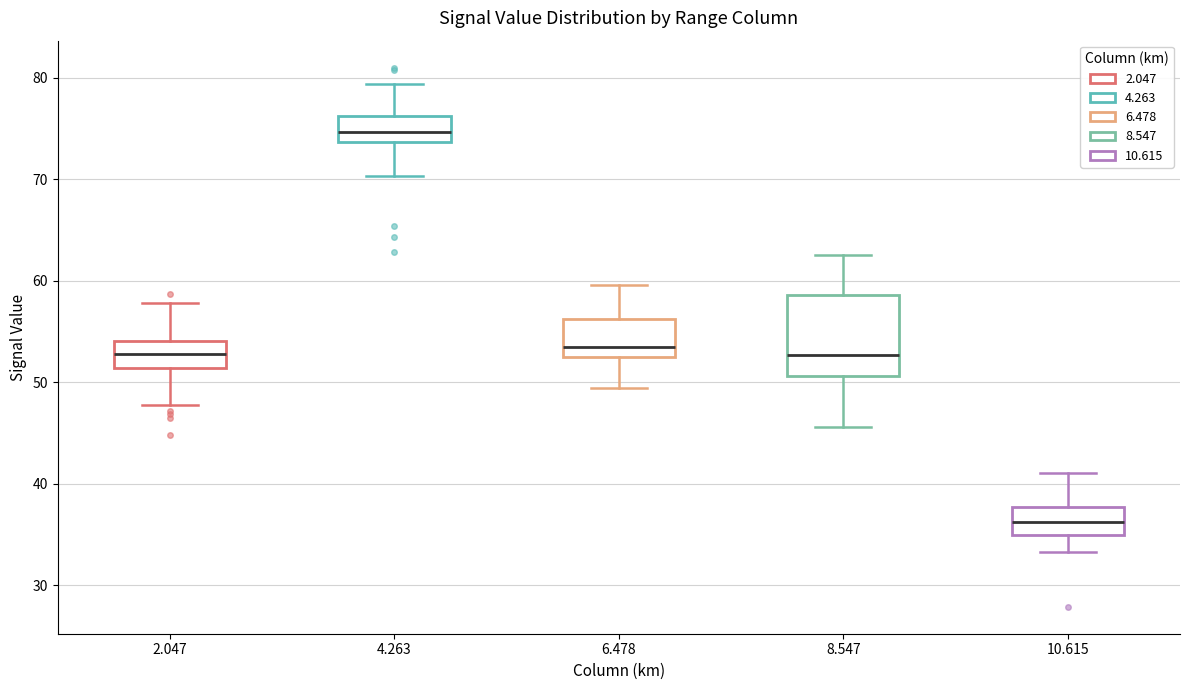

Which box has the lowest median line?

10.615